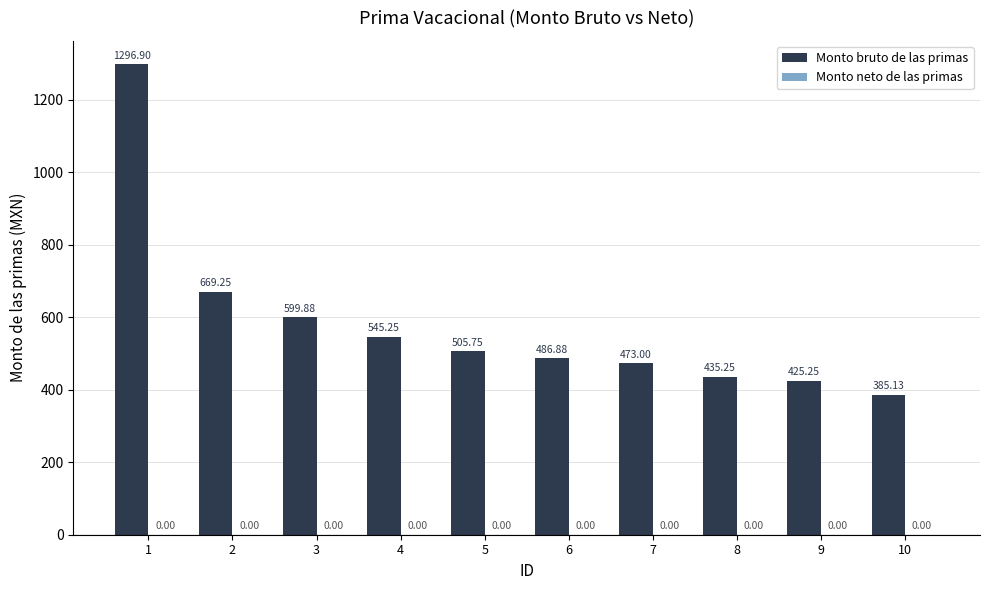

What is the change in value from 4 to 9?

-120.0